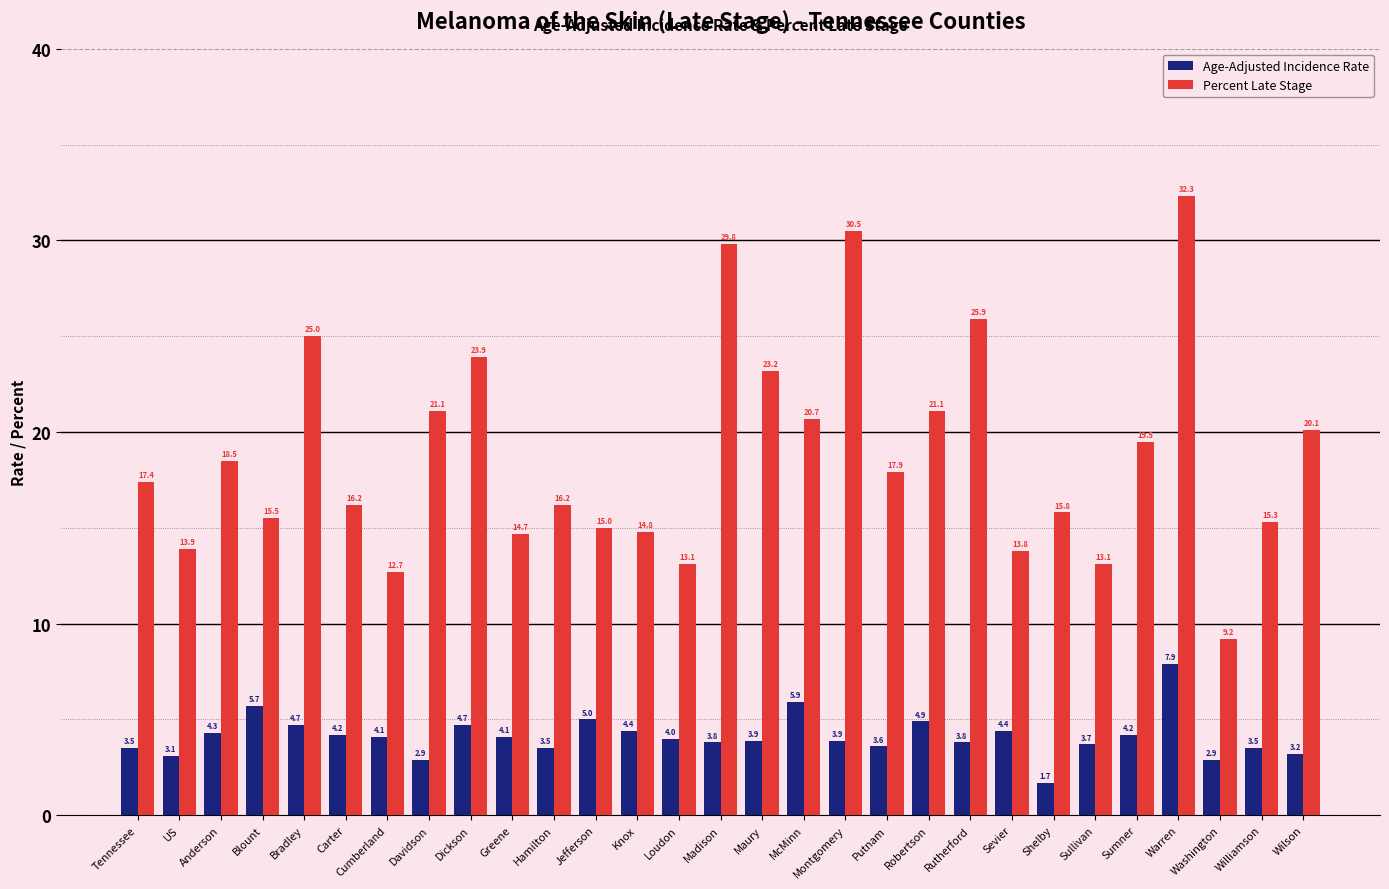

How many series are shown in this chart?

2